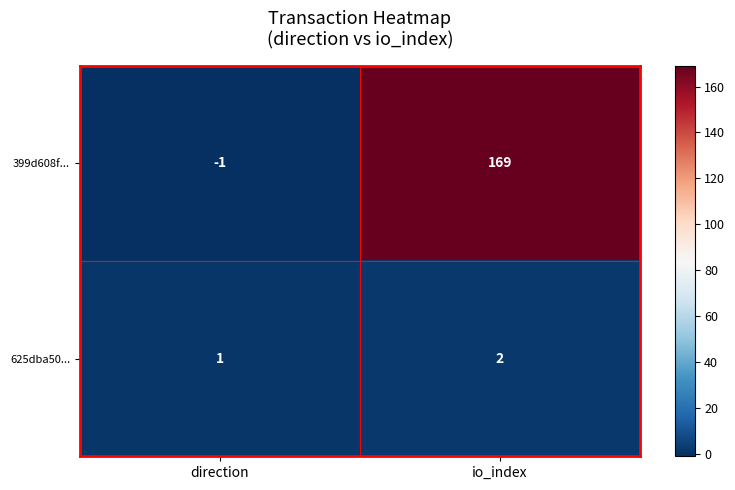

Which series has the largest total across all categories?

399d608f...